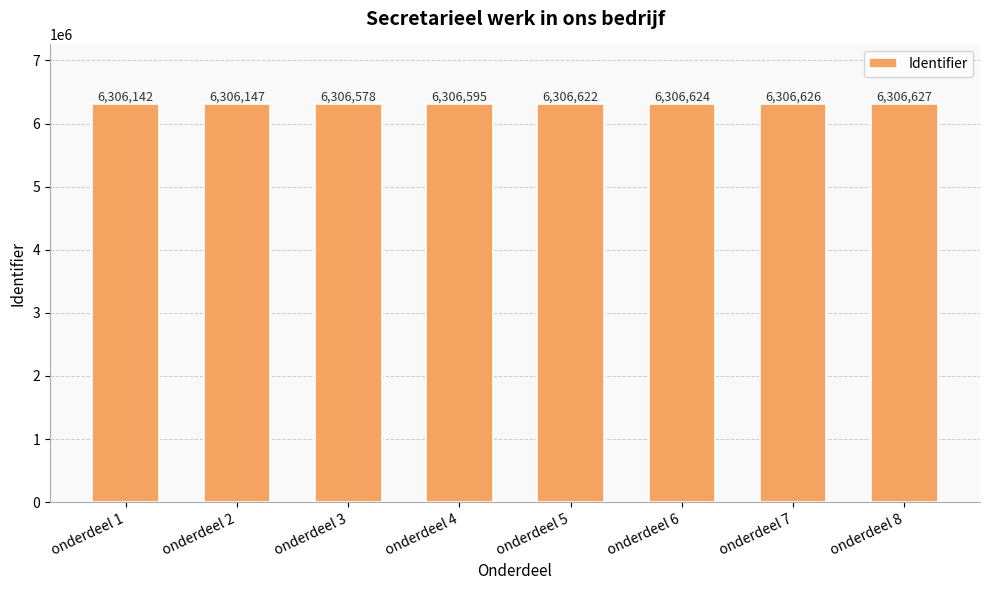

Which has a higher value, onderdeel 7 or onderdeel 8?

onderdeel 8